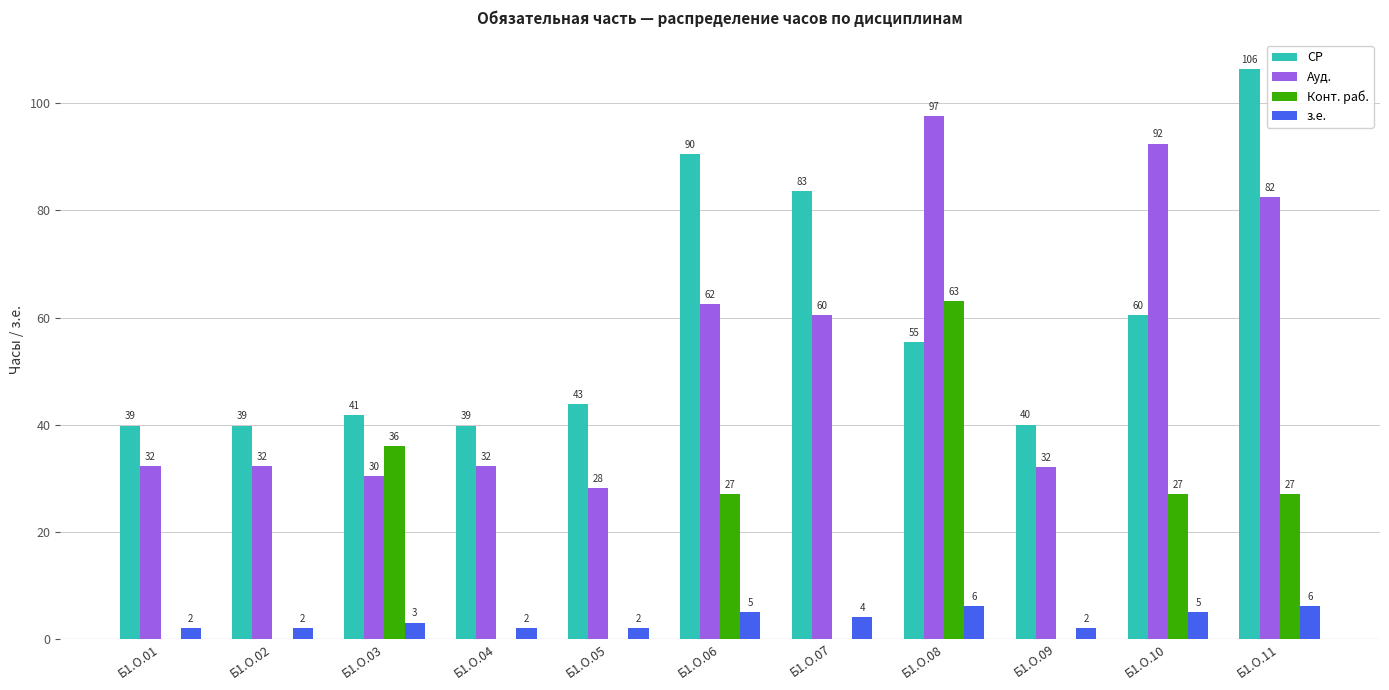

What is the total value across all series at Б1.О.02?

74.0